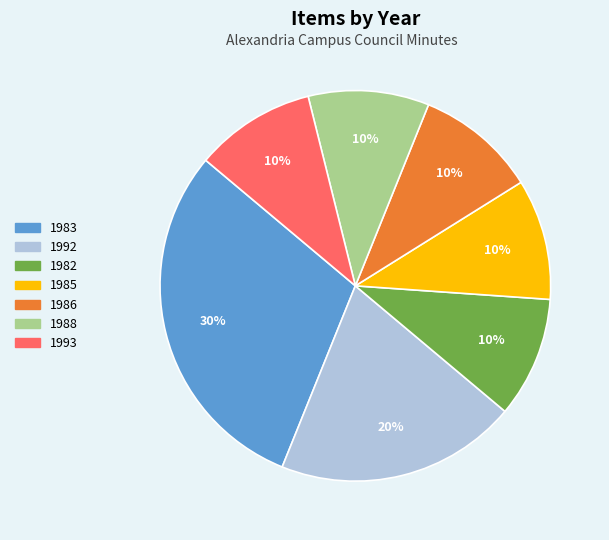

Does any single category account for the majority?

No